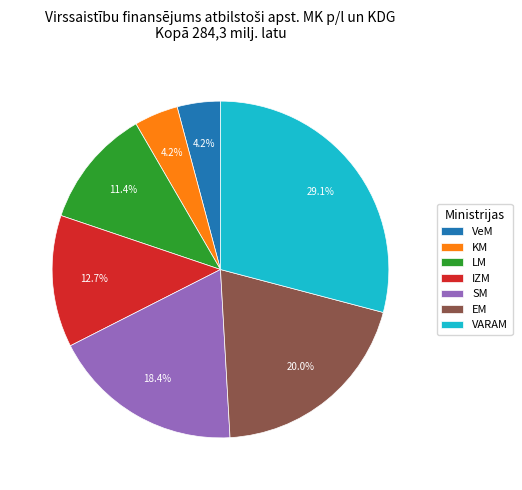

Which category has the biggest portion of the pie?

VARAM